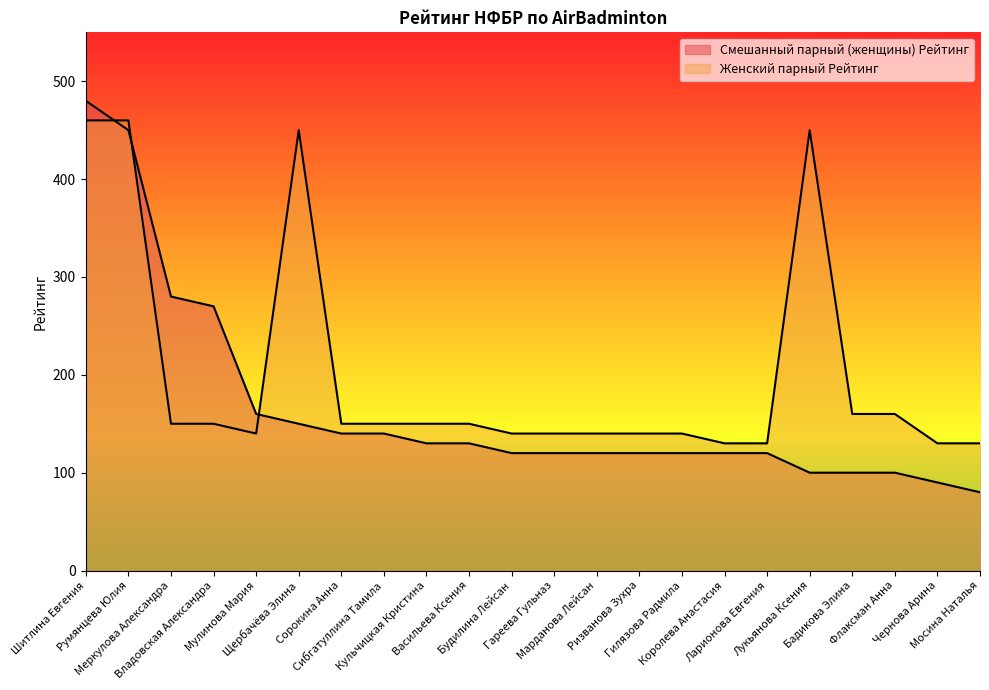

Between which two adjacent categories do Смешанный парный (женщины) Рейтинг and Женский парный Рейтинг first intersect?

Шитлина Евгения and Румянцева Юлия